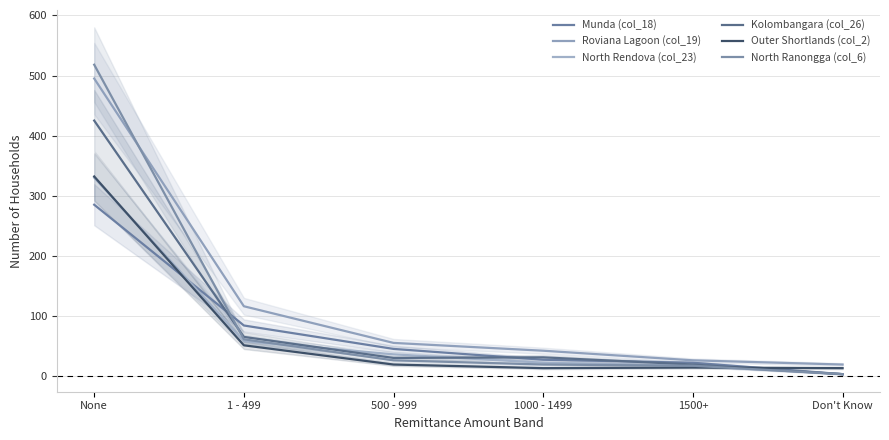

What is the spread (max minus min) of values at 500 - 999?

36